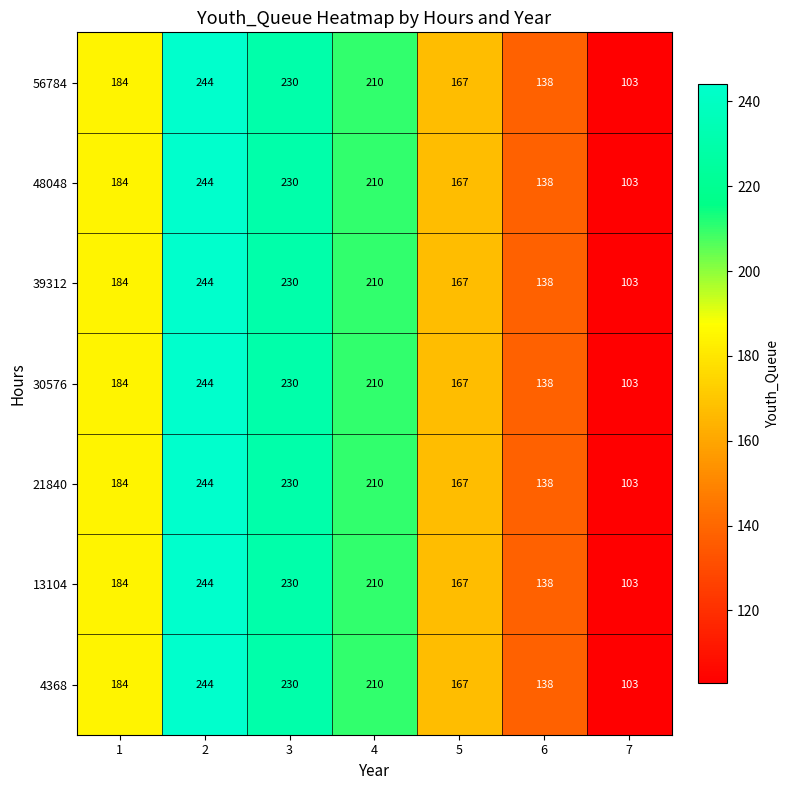

What is the difference between the 30576 values at 4 and 3?

20